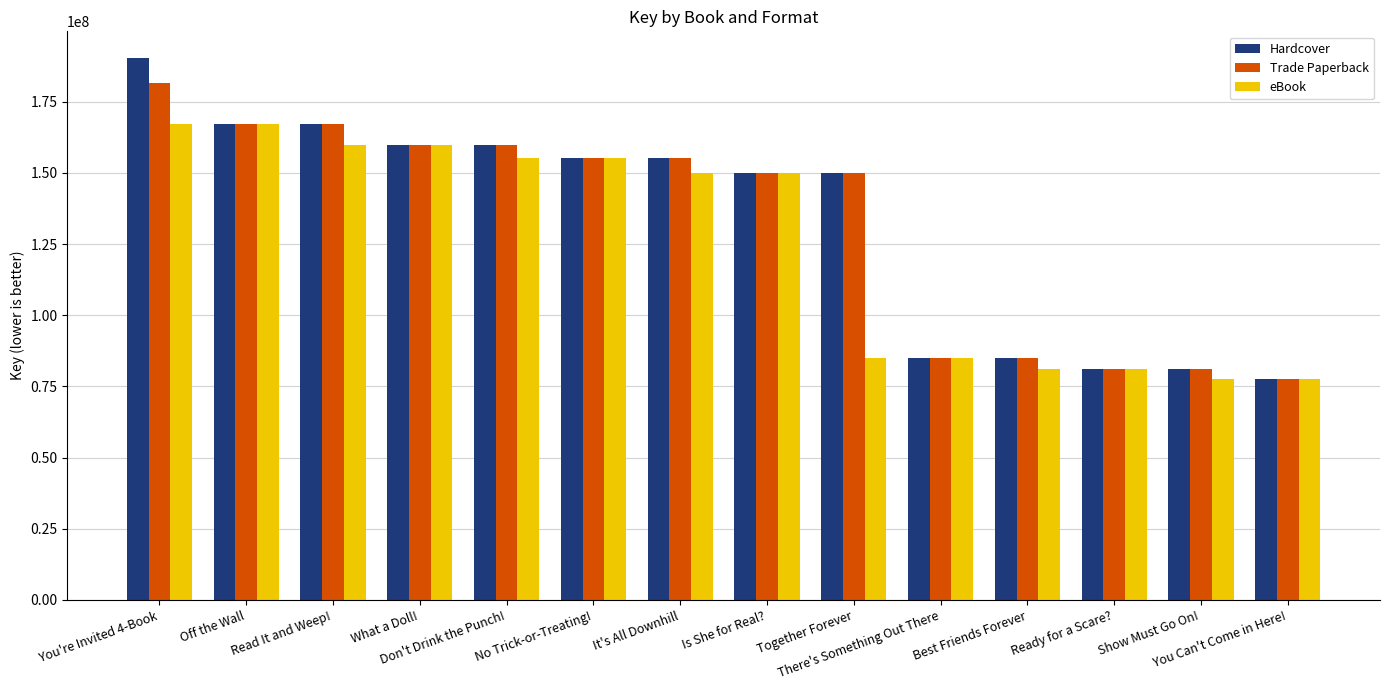

Rank the series at You're Invited 4-Book from highest to lowest value.

Hardcover, Trade Paperback, eBook